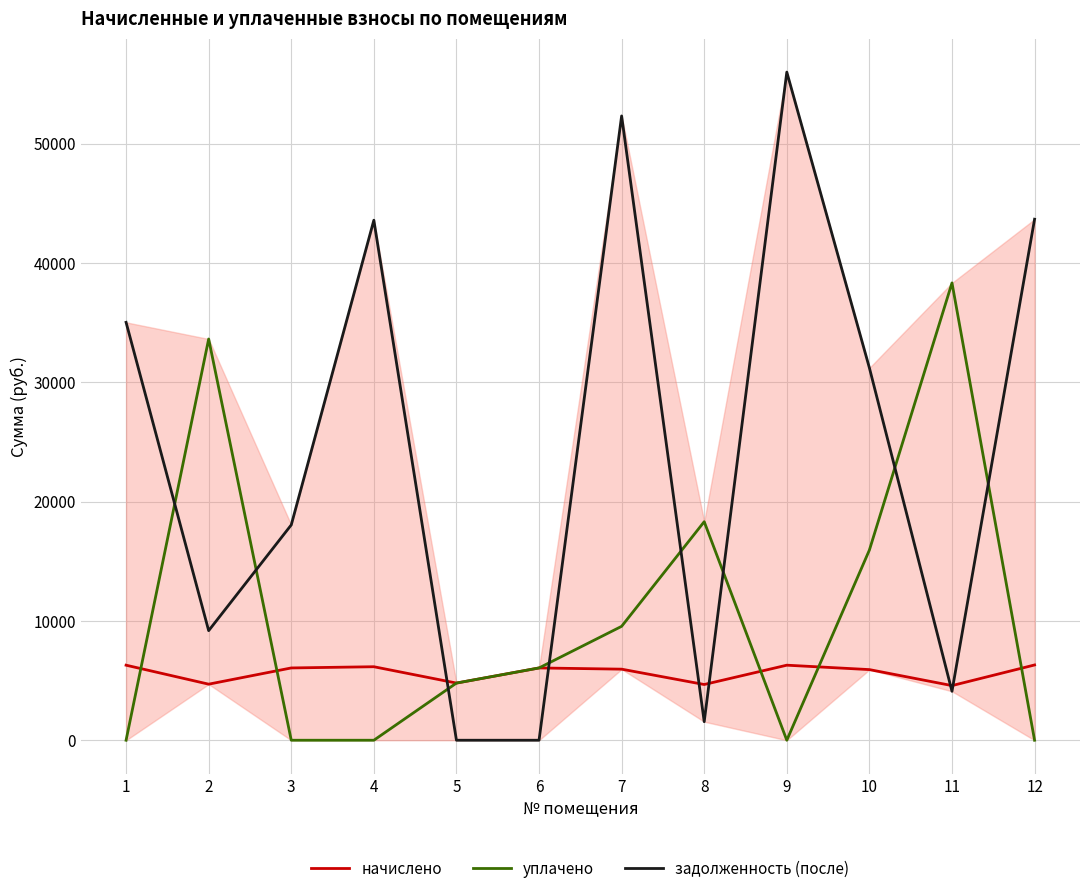

What is the spread (max minus min) of values at 1?

35031.7